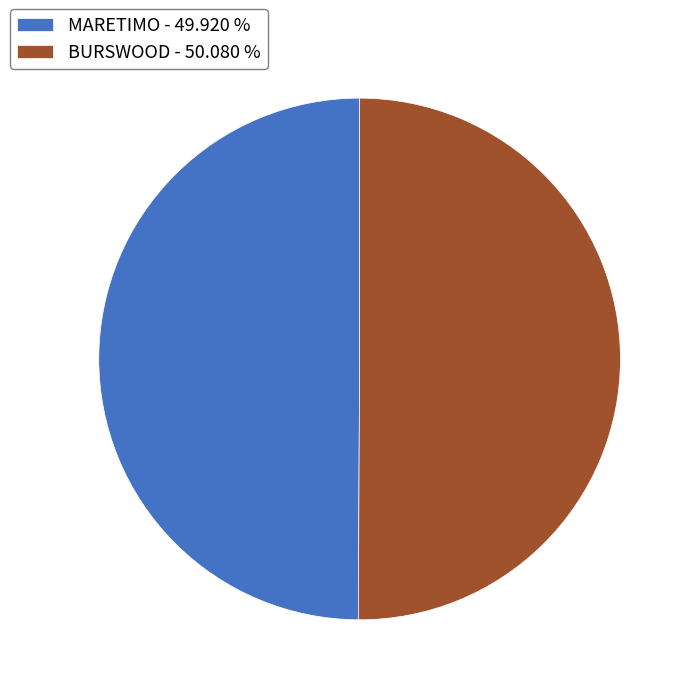

What is the ratio of the value at BURSWOOD - 50.080 % to the value at MARETIMO - 49.920 %?

1.0